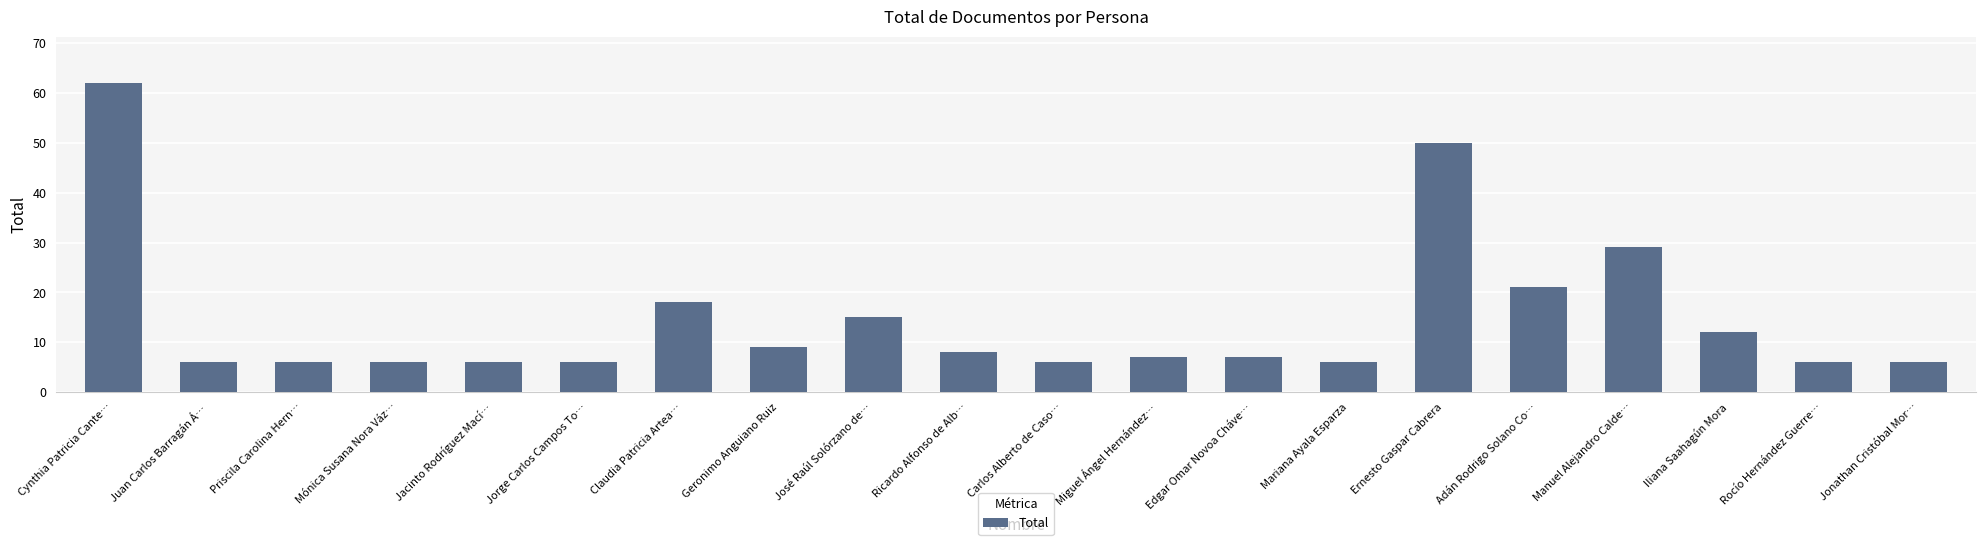

What is the label of the 2nd bar from the right?

Rocío Hernández Guerre…